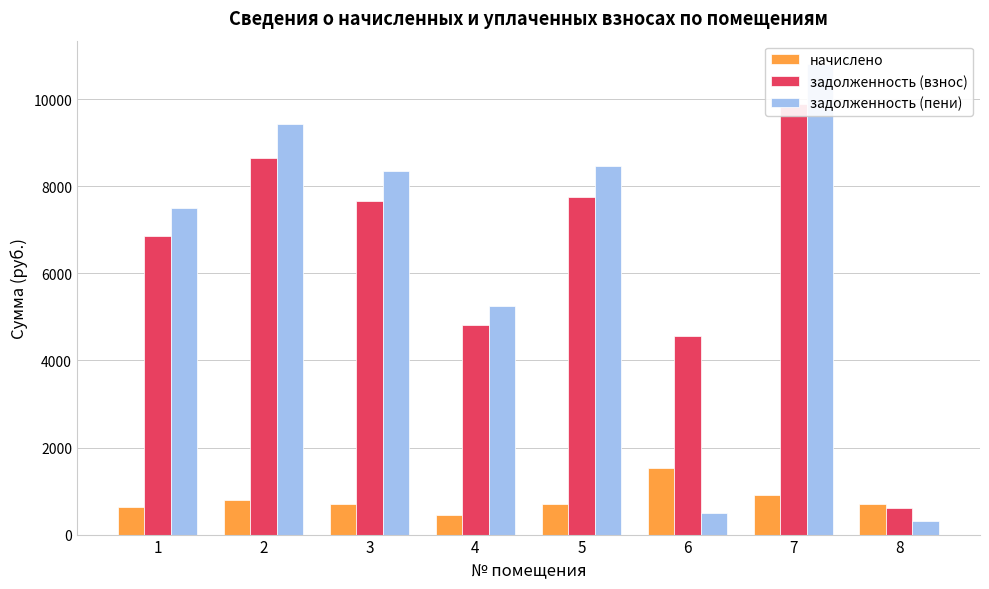

The value of задолженность (пени) at 5 is 2559.3. True or false?

False